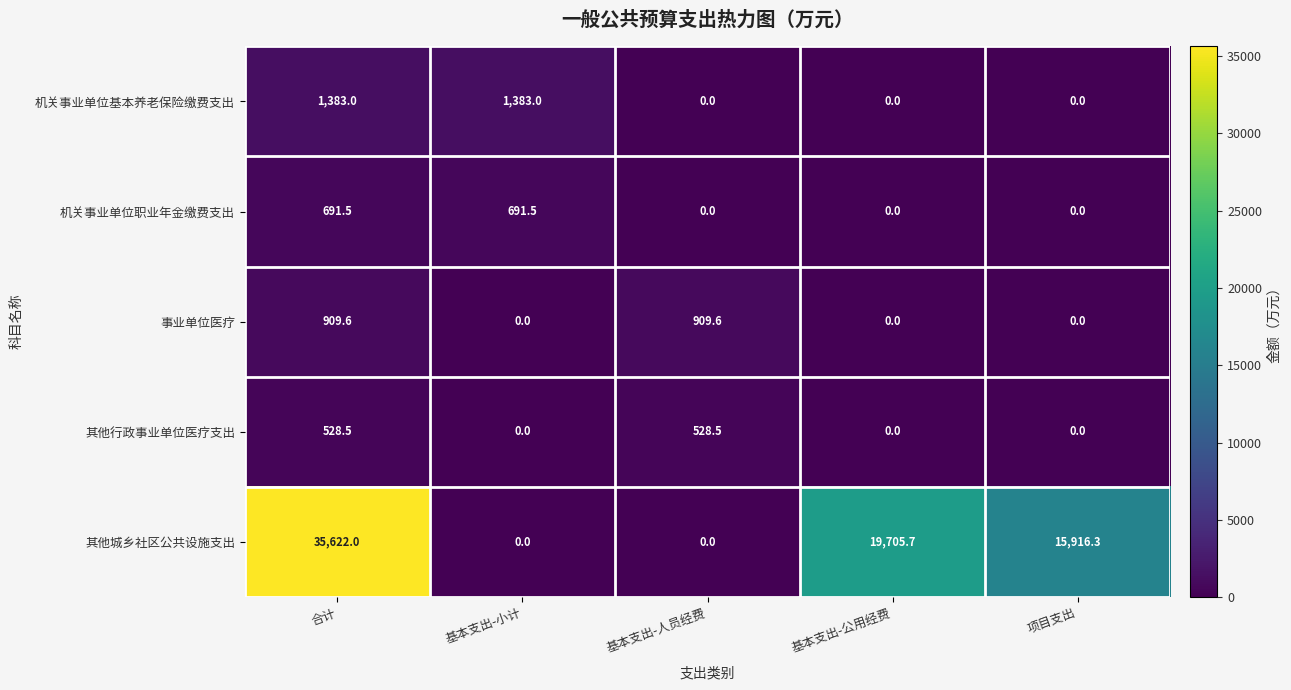

Count the number of data series in this chart.

5